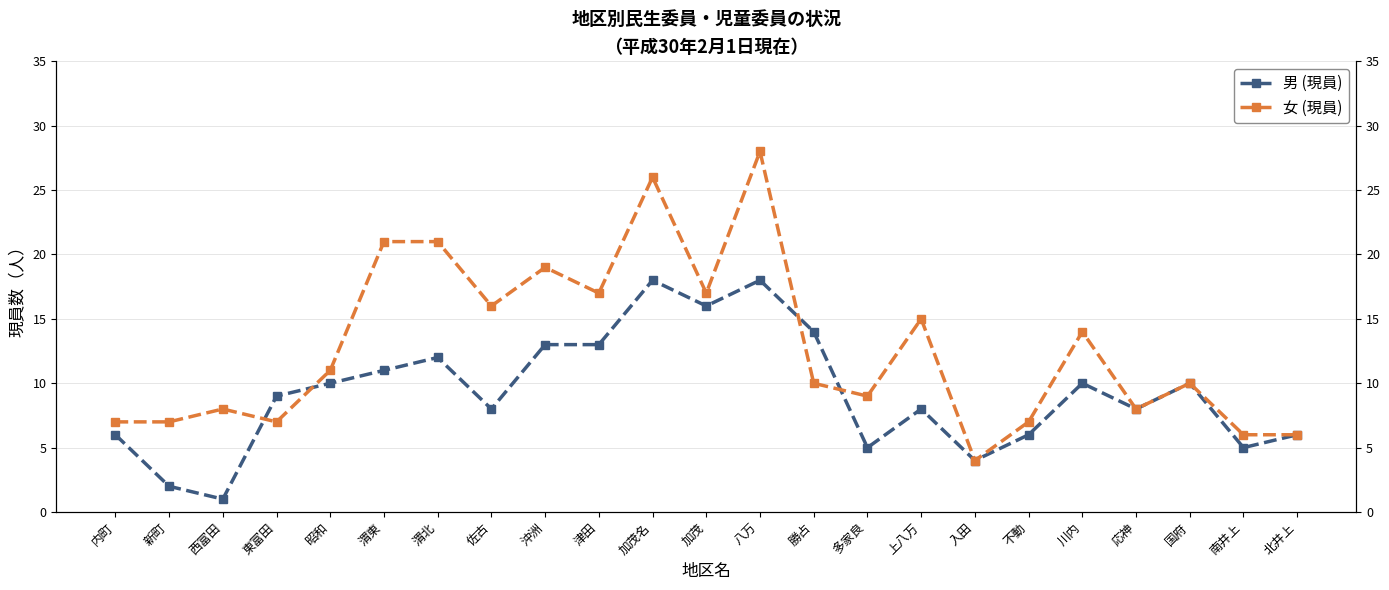

True or false: 女 (現員) has more than 2 points higher than both neighbors.

True